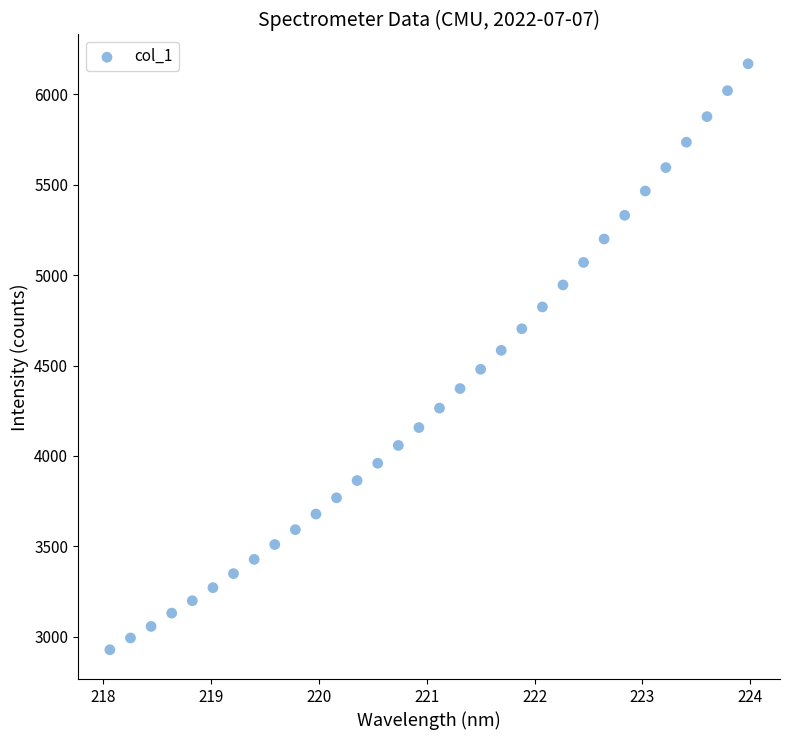

What is the range of X values (max minus min)?

5.9